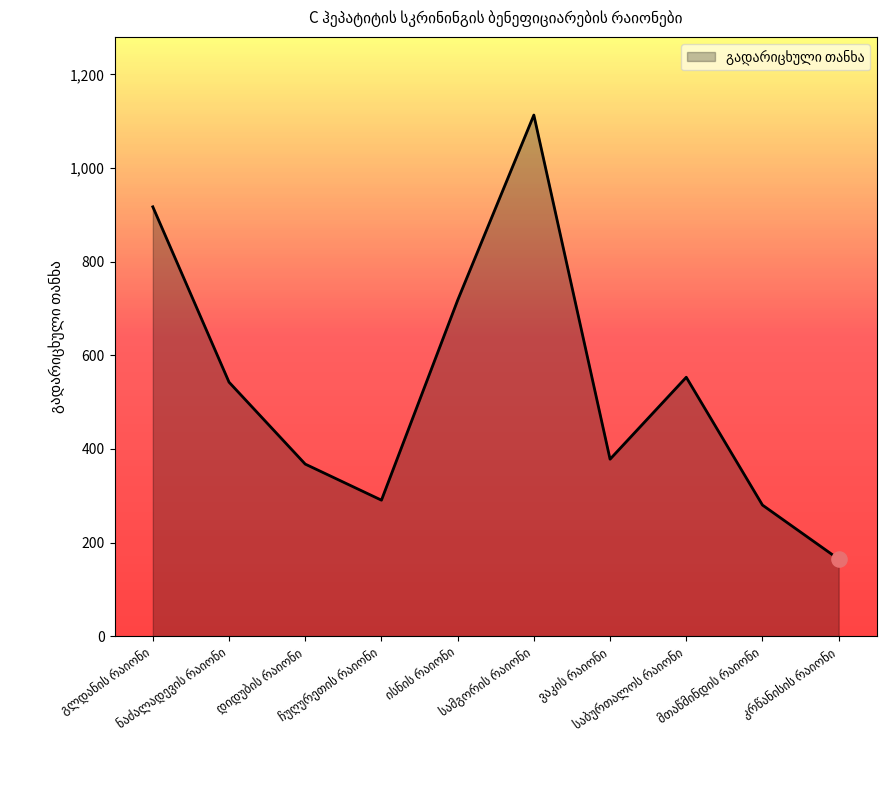

What is the smallest value displayed?

164.5